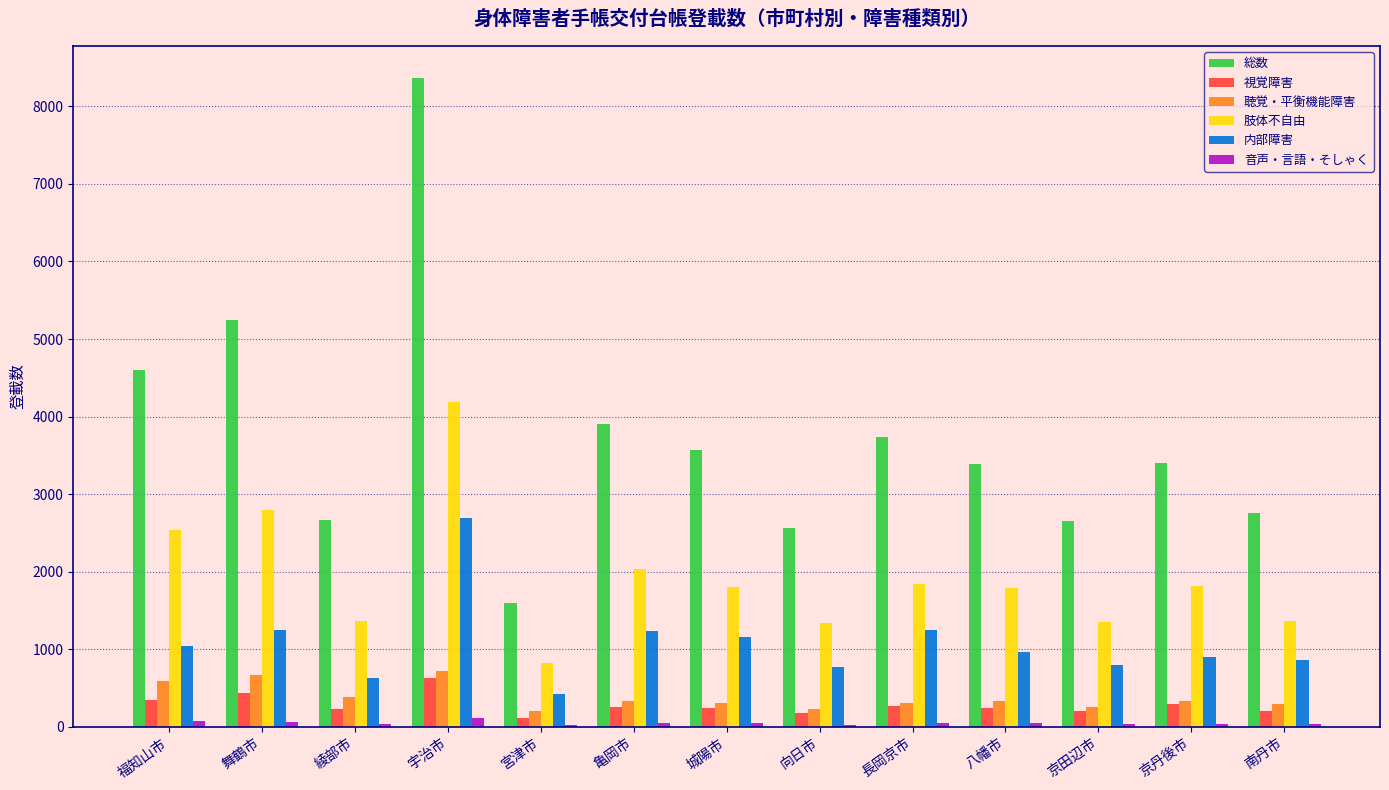

The value of 内部障害 at 綾部市 is 1030. True or false?

False